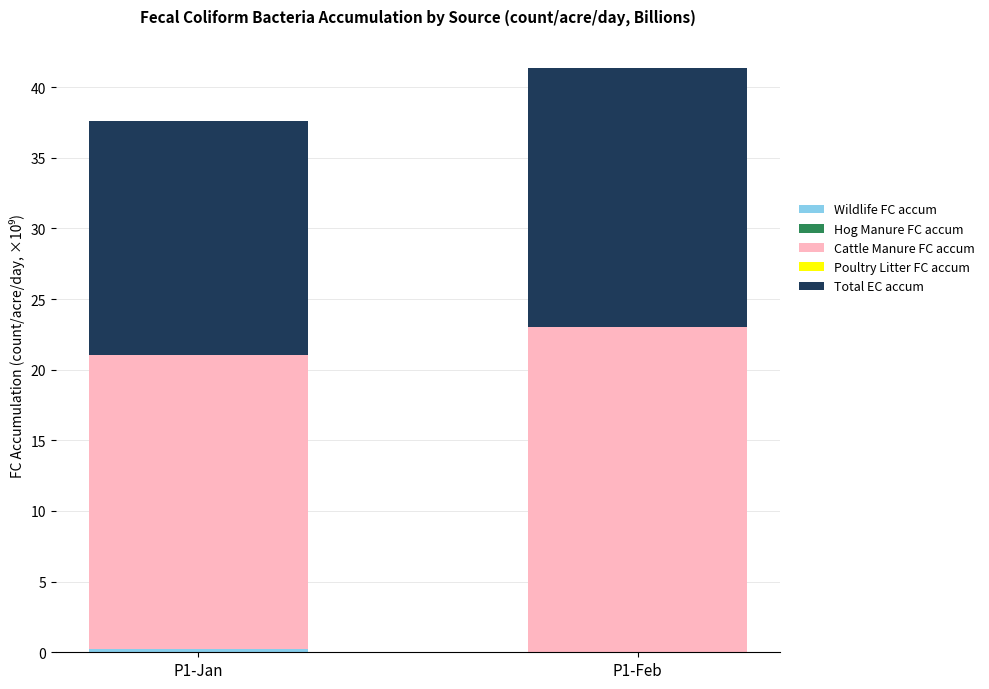

What is the total value across all series at P1-Feb?

41.4